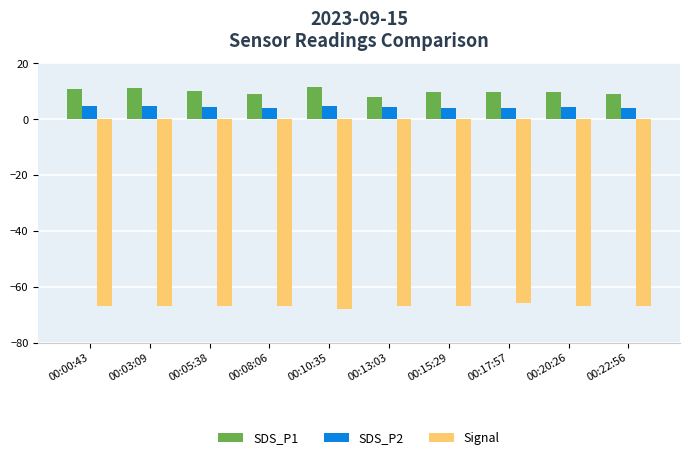

What is the smallest value displayed?

-68.0